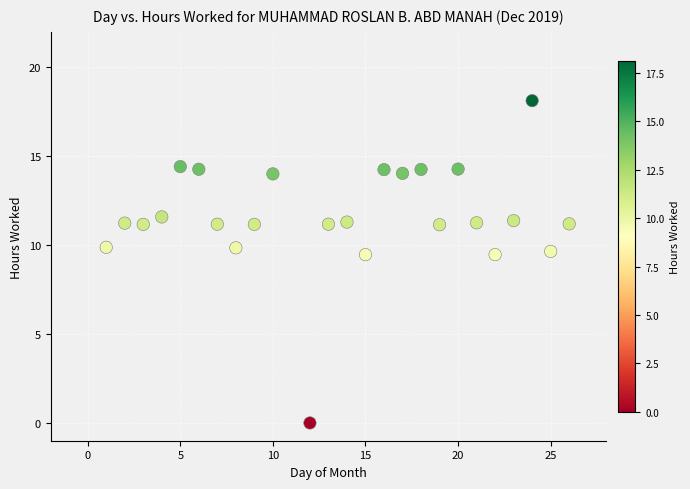

What is the range of X values (max minus min)?

25.0